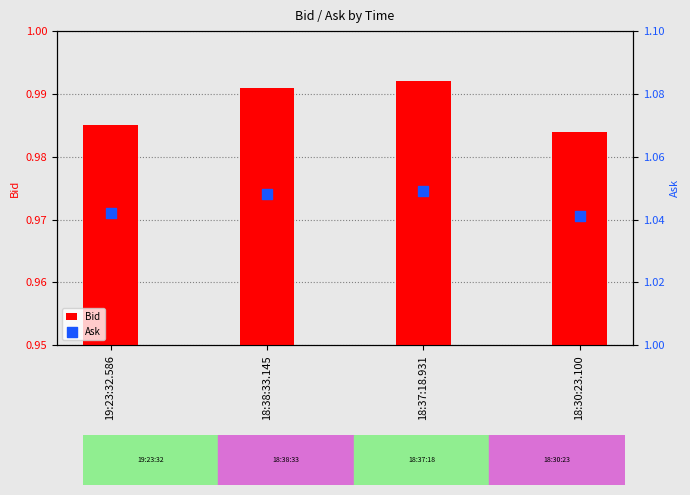

Which series reaches the minimum Y coordinate?

Bid